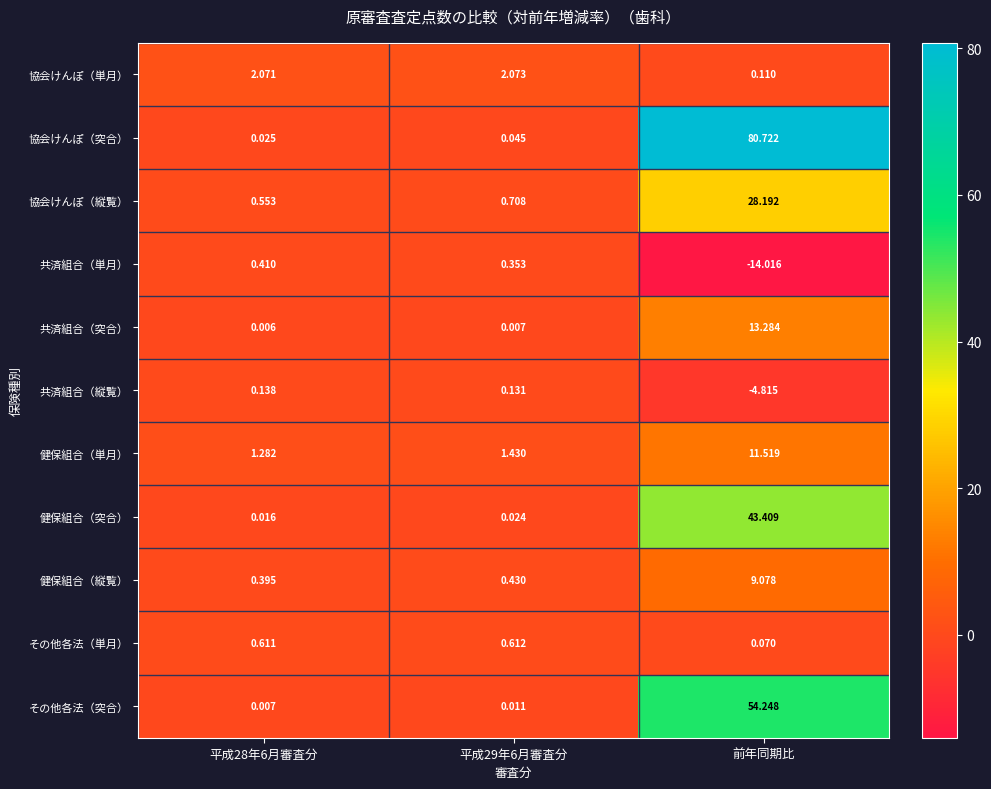

Which series has the widest spread of values?

協会けんぽ（突合）